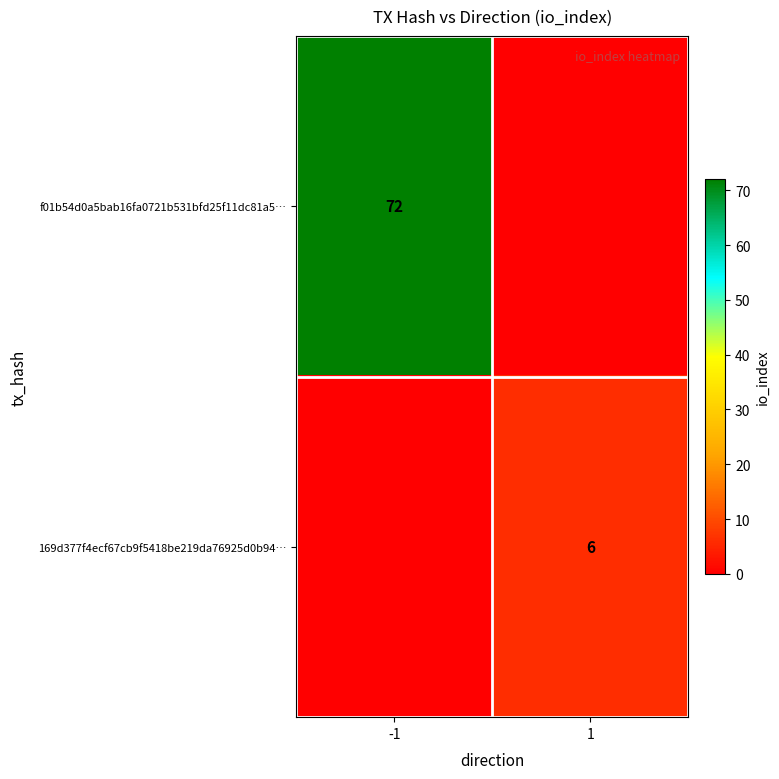

The value of f01b54d0a5bab16fa0721b531bfd25f11dc81a5… at -1 is 72. True or false?

True